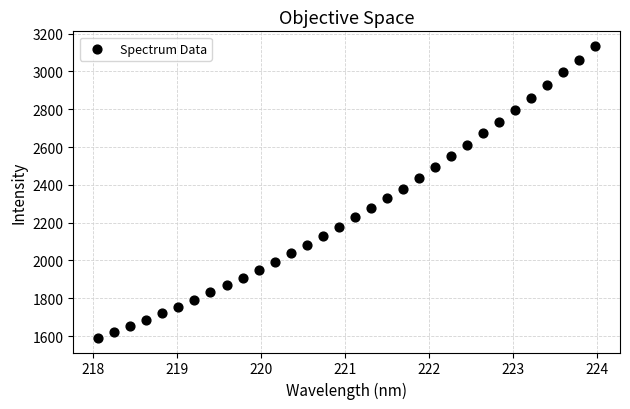

What is the range of X values (max minus min)?

5.9